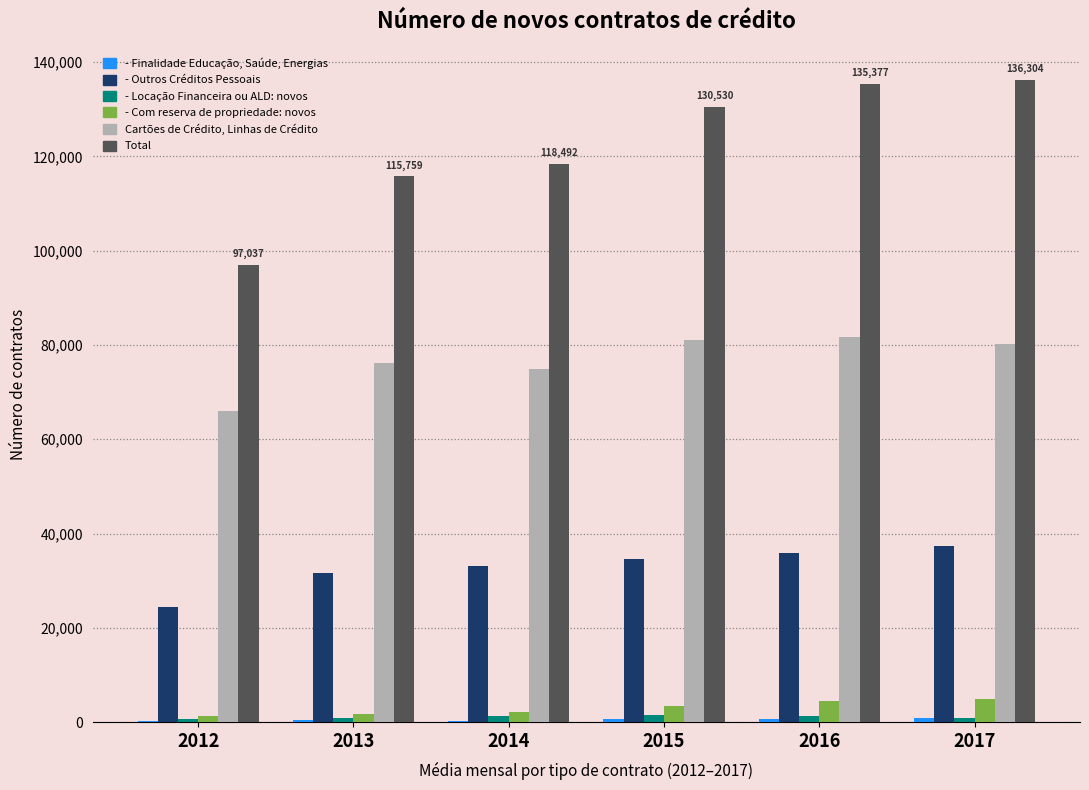

How many groups of bars are there?

6